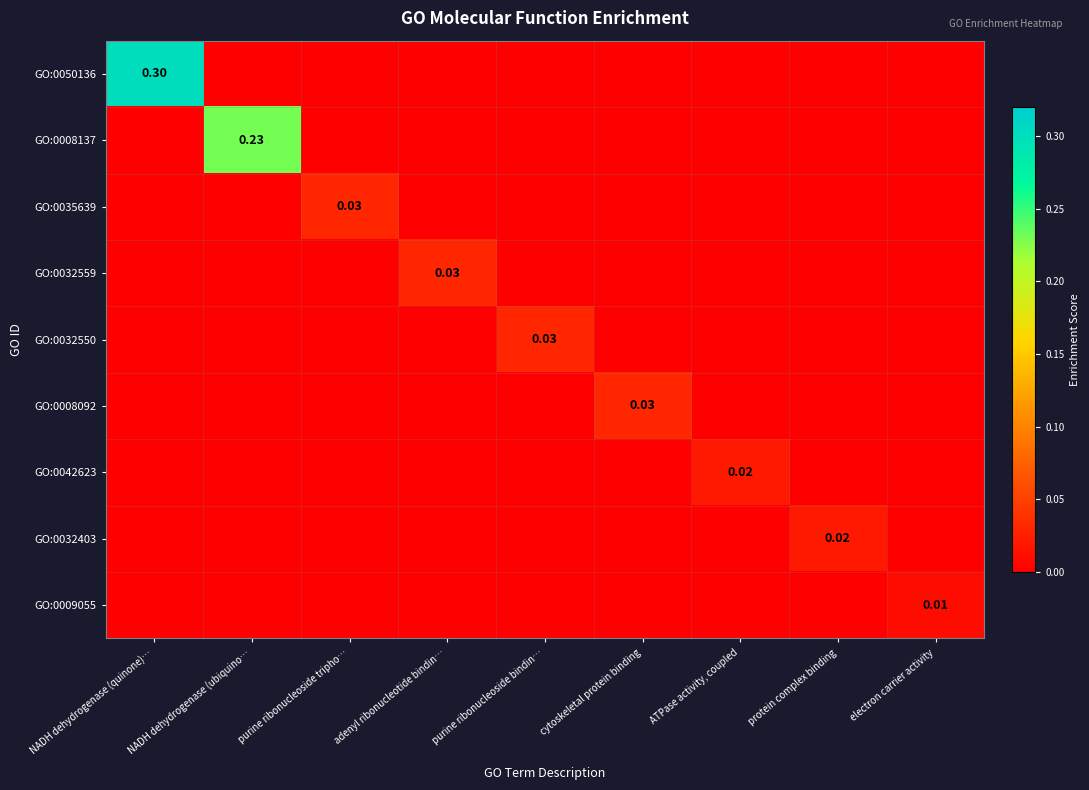

Is the value of GO:0042623 at NADH dehydrogenase (quinone)… greater than the value of GO:0035639 at cytoskeletal protein binding?

No